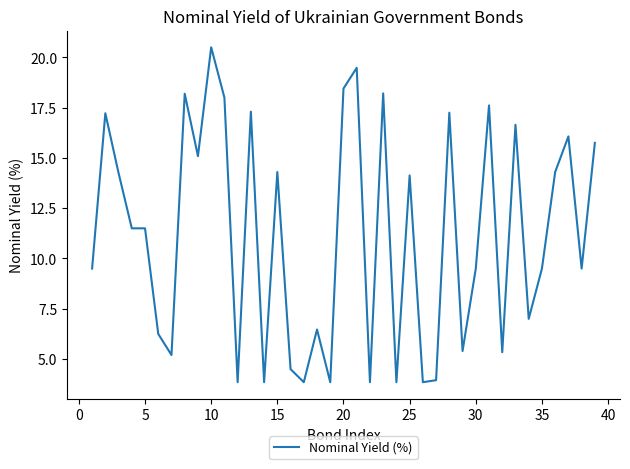

How many values are below 11?

19